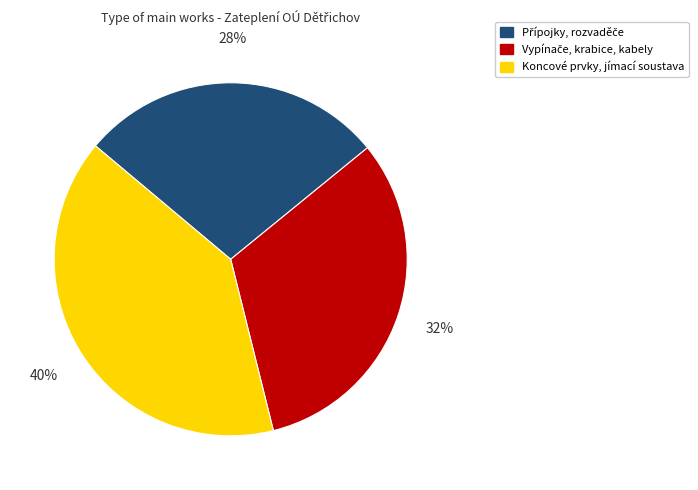

Is it true that Koncové prvky, jímací soustava is 28% of the pie?

False